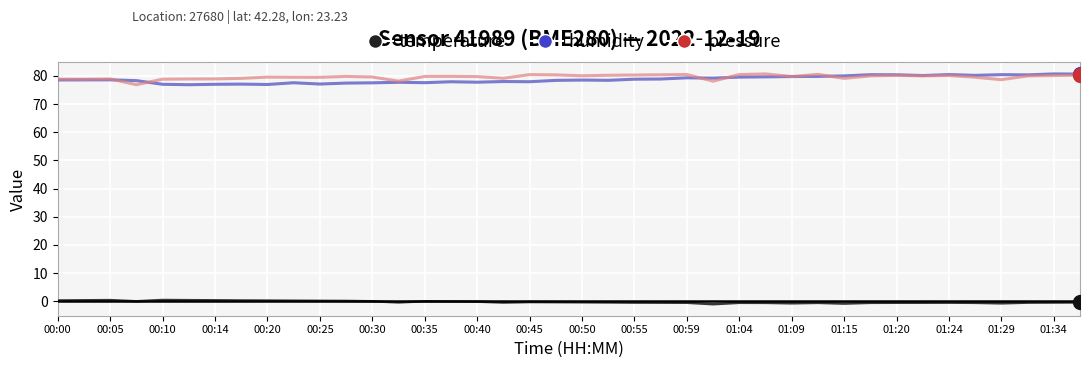

True or false: humidity and temperature intersect in this chart.

False